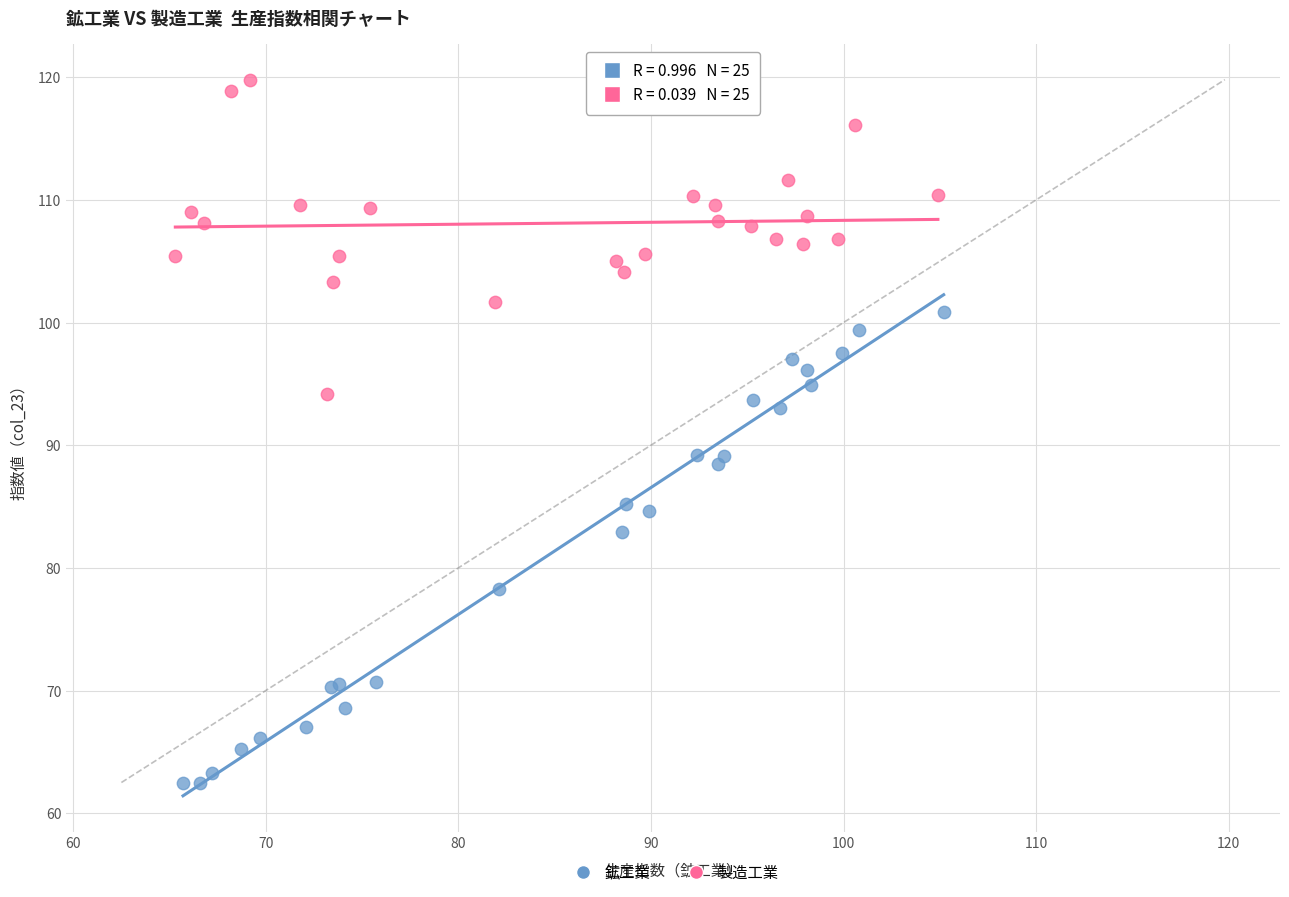

Which series reaches the minimum Y coordinate?

鉱工業